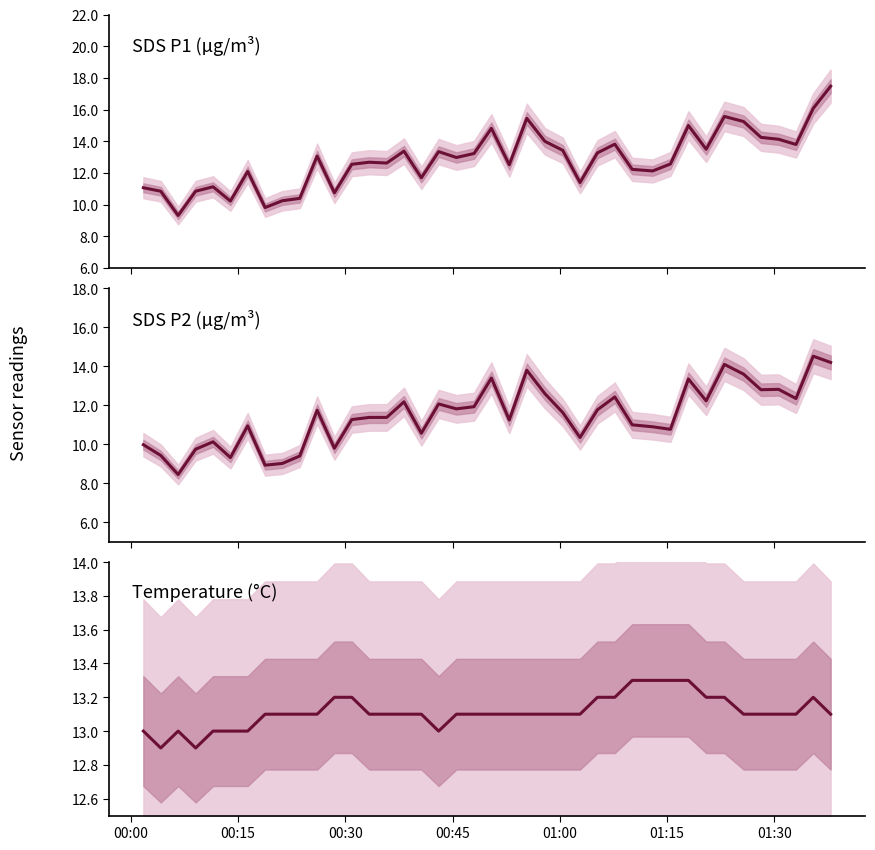

What is the difference between the second highest and minimum values in the Temperature series?

0.4